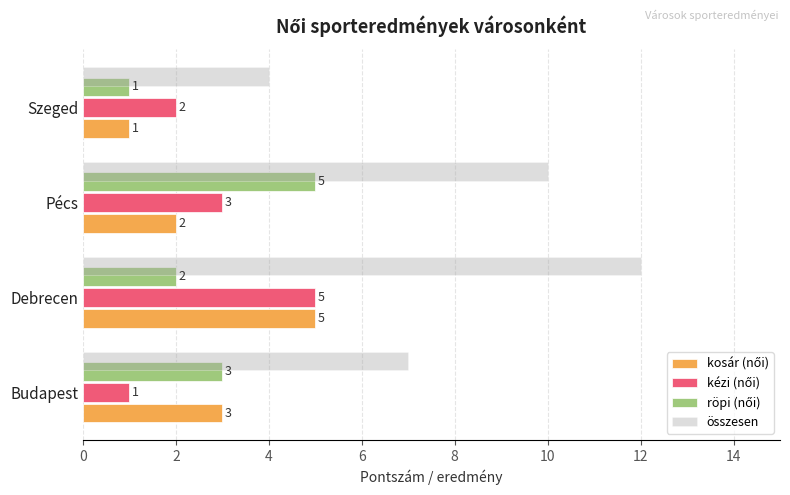

Which series has the largest range (max minus min)?

összesen